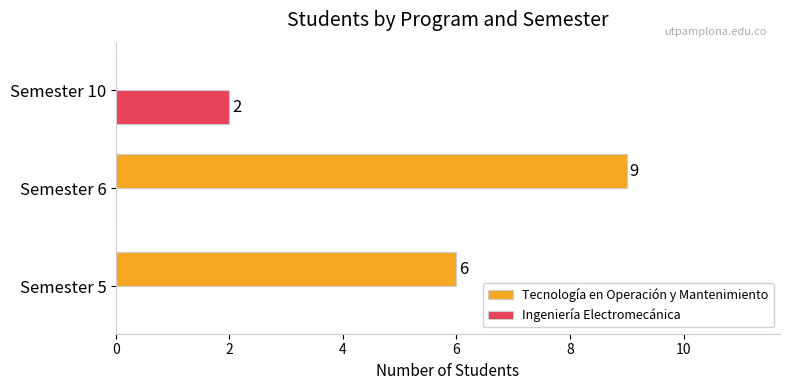

At which category is the sum across all series the highest?

Semester 6